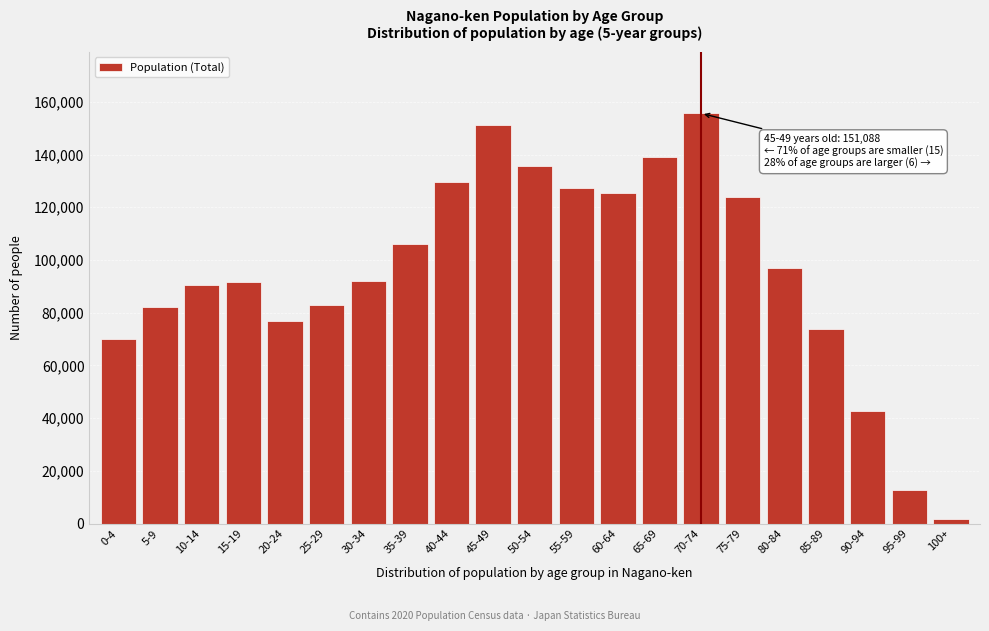

What is the value of the 14th bar from the left?

139244